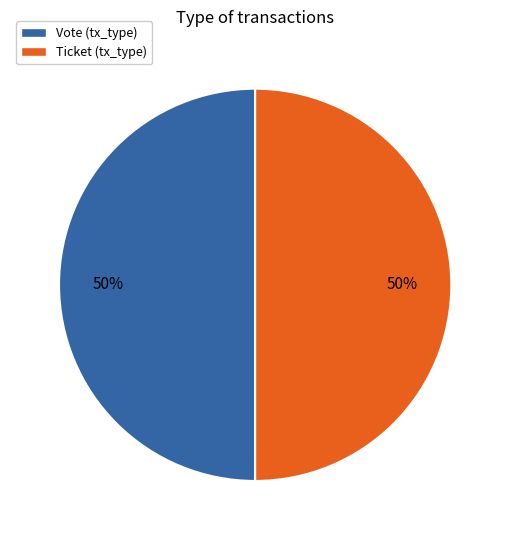

To the nearest percent, what is the combined percentage of Ticket and Vote?

100%